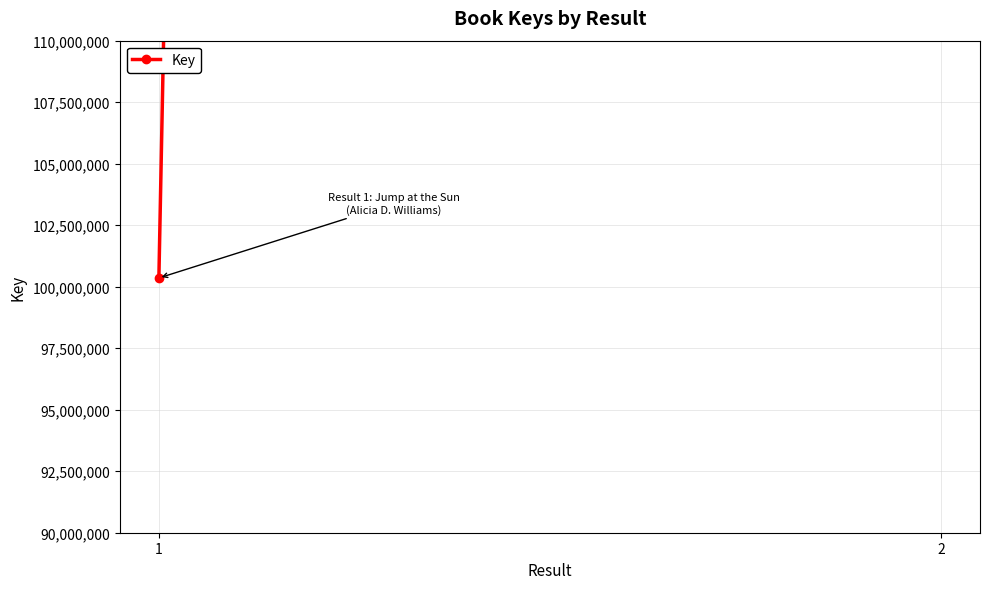

Approximately how many times larger is the value at 2 compared to 1?

17.0